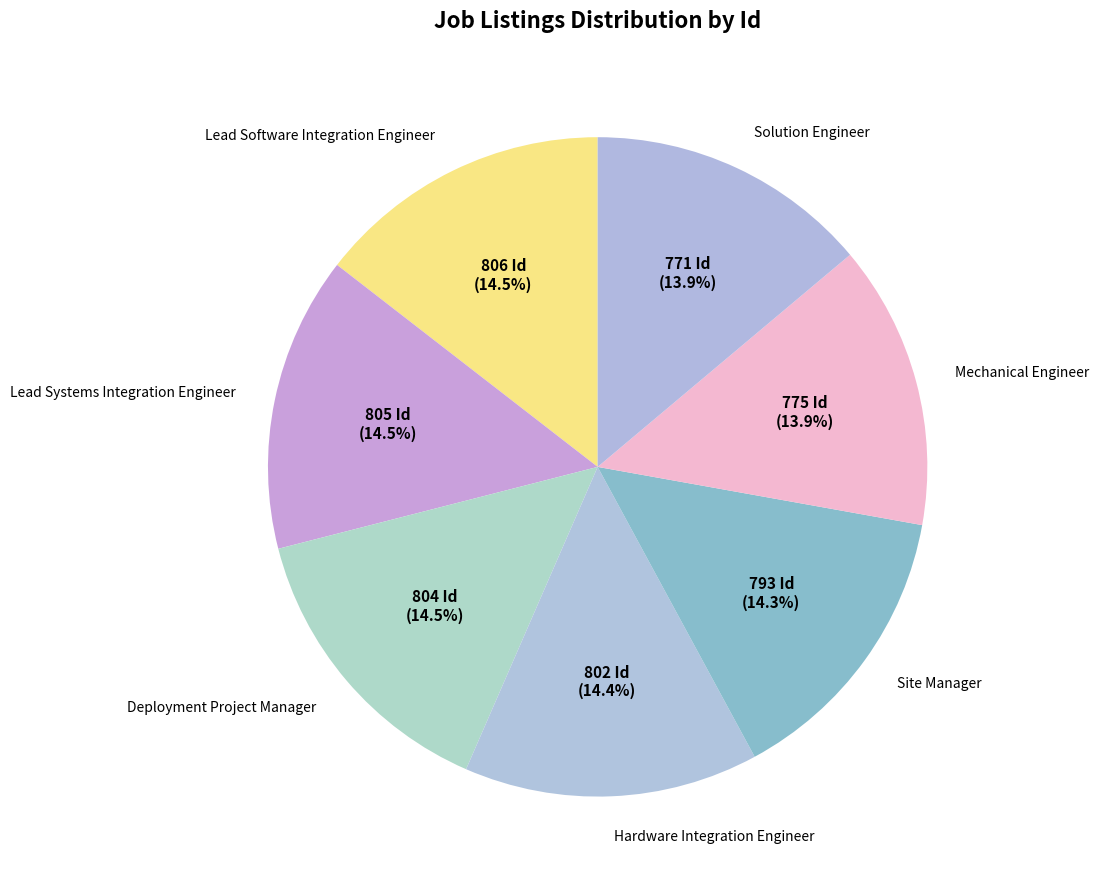

To the nearest percent, what is the difference between the largest and smallest slice percentages?

1%